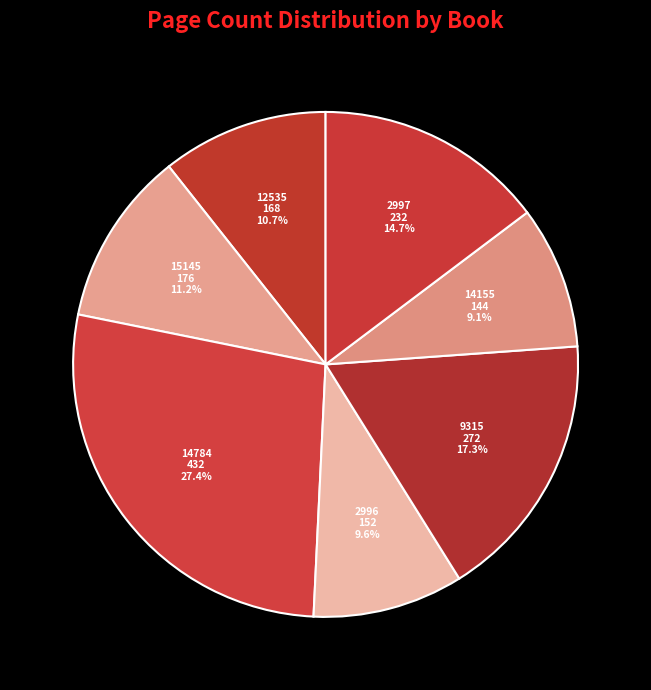

To the nearest percent, what is the combined percentage of 14155 and 2997?

24%